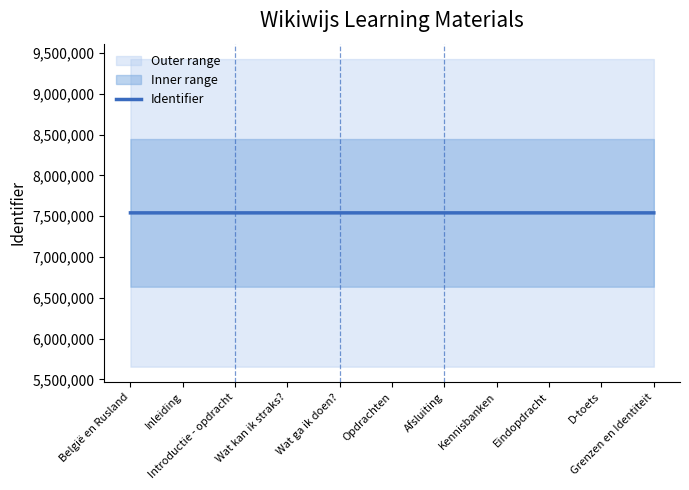

What is the value of the 2nd point from the left?

7540150